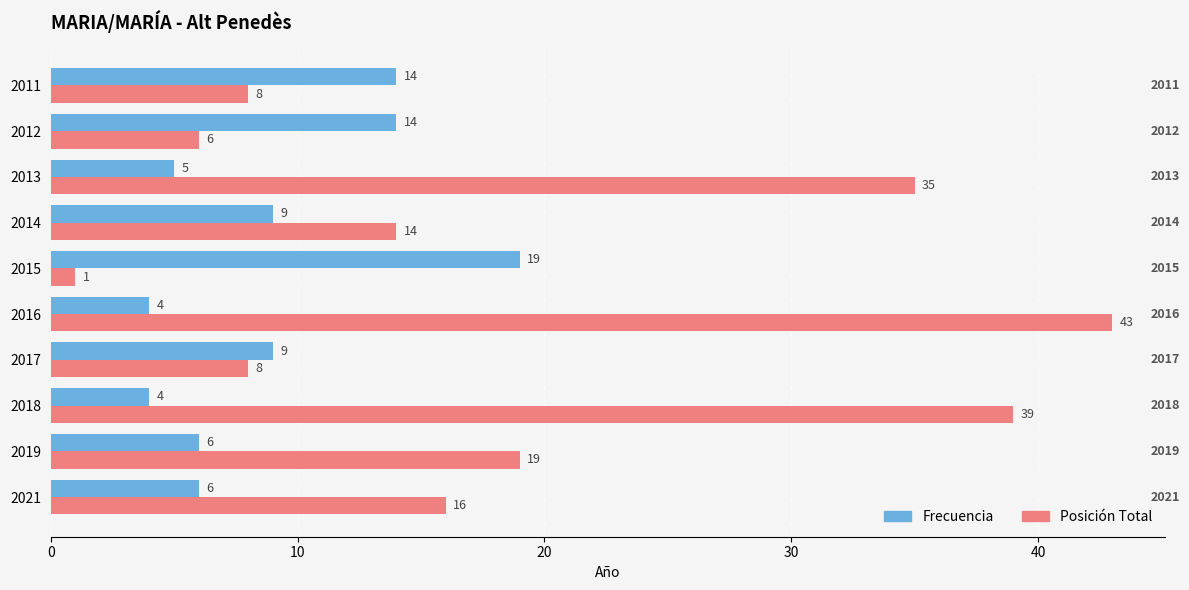

What are all the series names shown in the legend?

Frecuencia, Posición Total